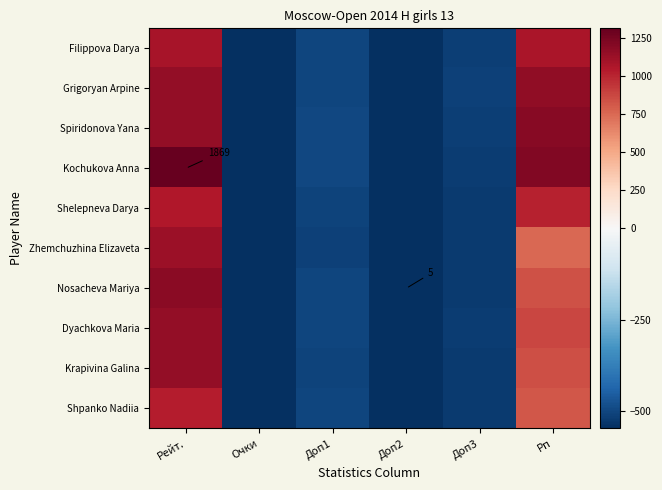

Rank the series at Доп1 from highest to lowest value.

Spiridonova Yana, Kochukova Anna, Filippova Darya, Grigoryan Arpine, Nosacheva Mariya, Shpanko Nadiia, Dyachkova Maria, Shelepneva Darya, Krapivina Galina, Zhemchuzhina Elizaveta